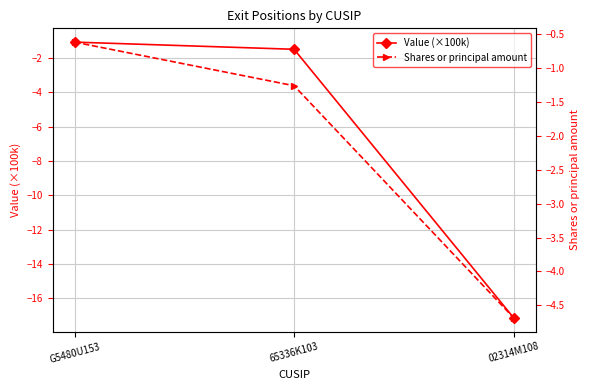

Reading left to right, what are all the values shown in this chart?

Value (×100k): G5480U153=-1.1	65336K103=-1.5	02314M108=-17.1
Shares or principal amount: G5480U153=-0.6	65336K103=-1.3	02314M108=-4.7